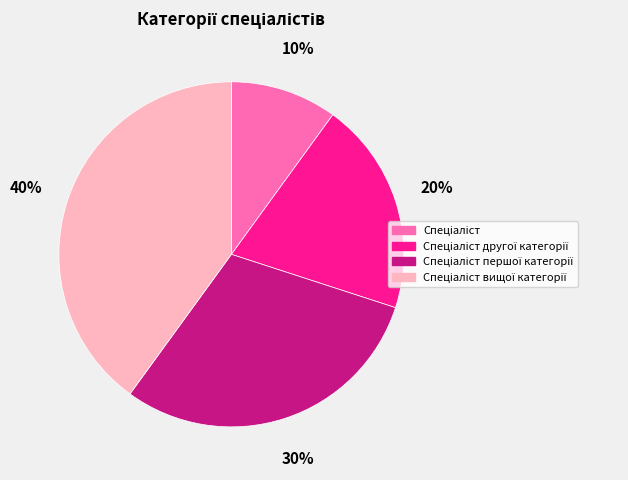

How many segments does this pie chart have?

4